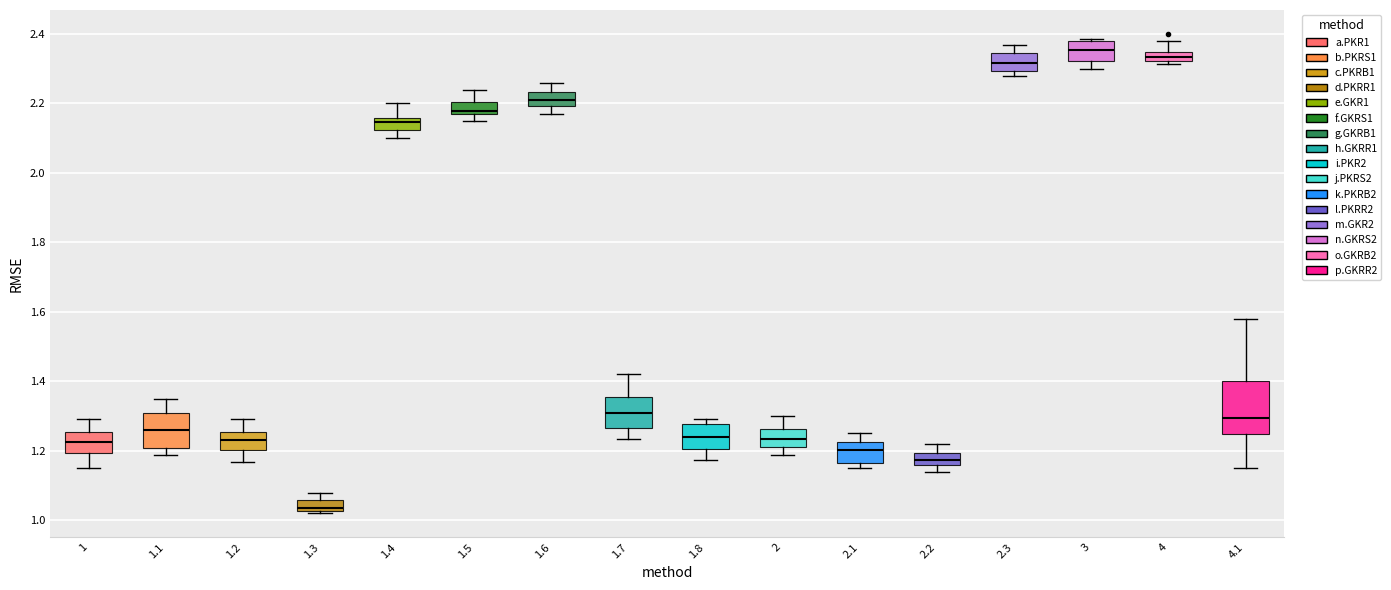

Where does the lower whisker of the box at x = 3 end on the y-axis? The values are not printed on the chart, so give them approximately, as read against the axis.

2.30